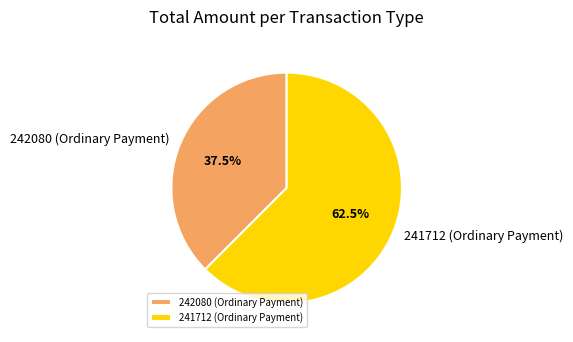

Which slice is the smallest?

242080 (Ordinary Payment)